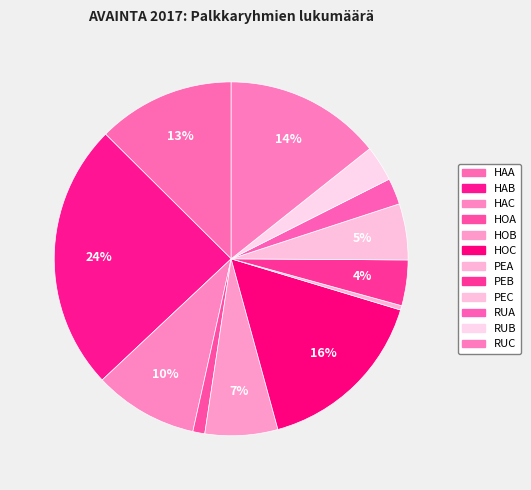

Count the number of slices in the pie.

12